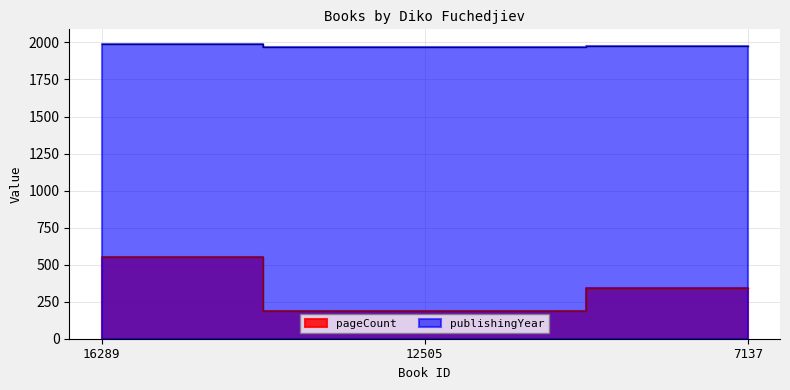

List the series in order of their peak value, highest first.

publishingYear, pageCount